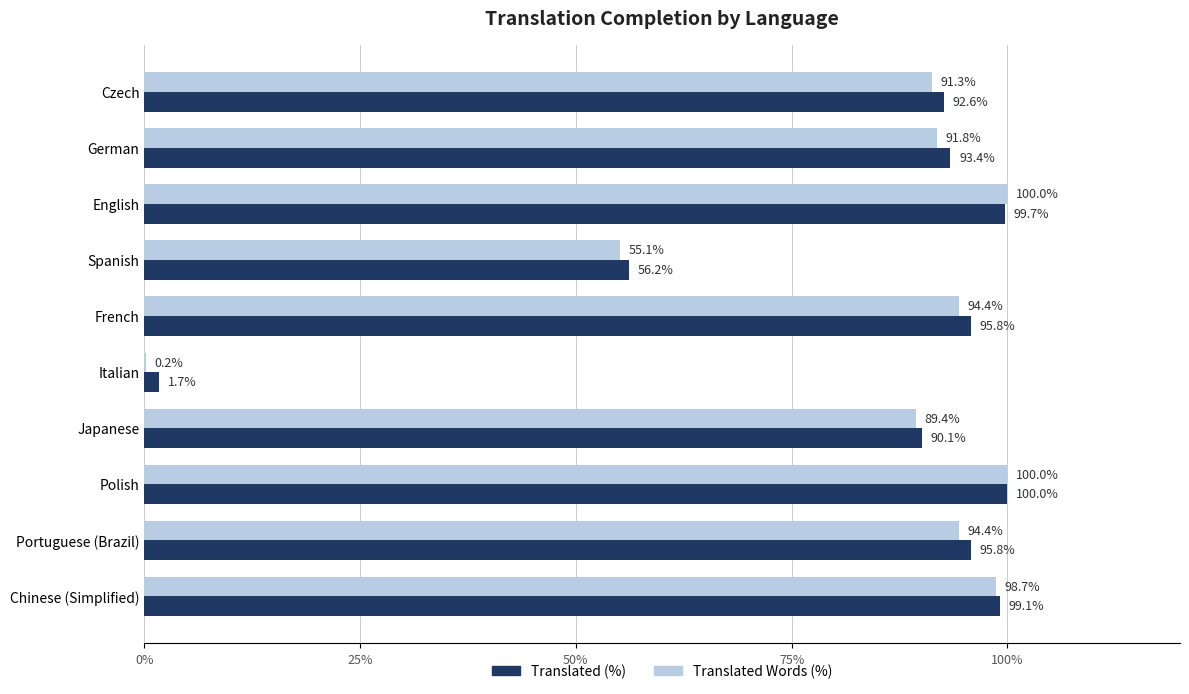

The value of Translated (%) at Czech is 92.6. True or false?

True